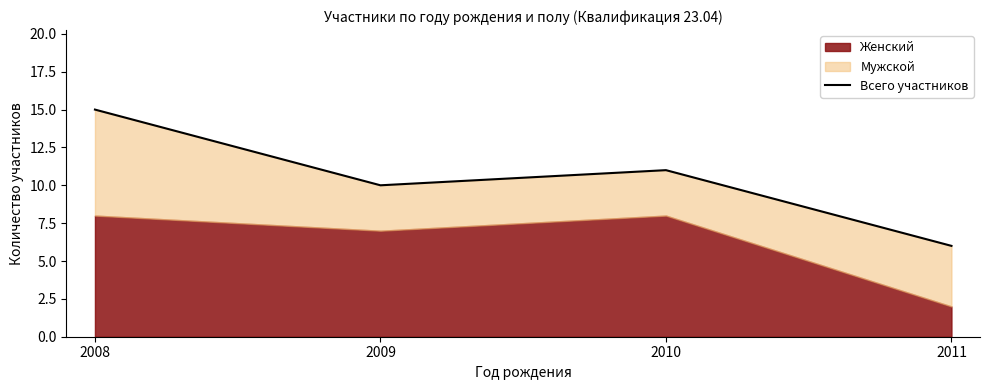

How many lines are shown in the chart?

1